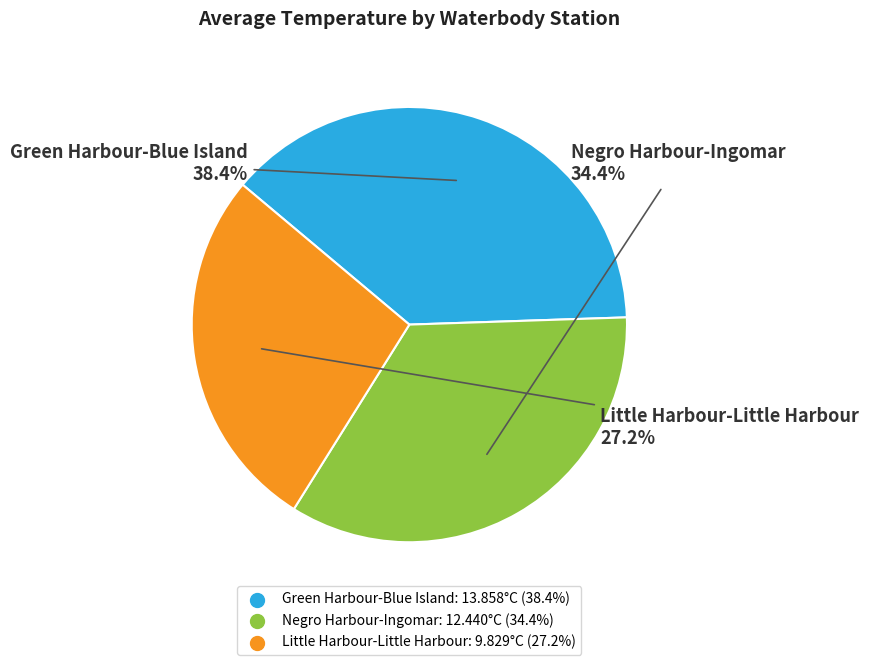

Which slice is the smallest?

Little Harbour-Little Harbour